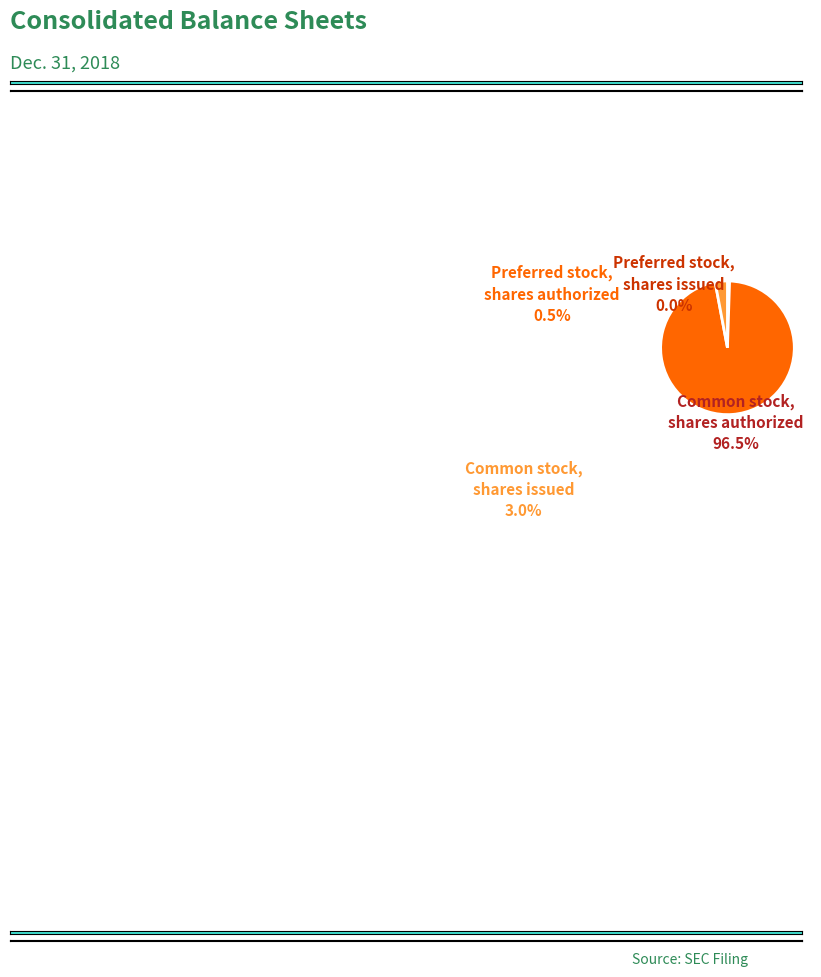

Which slice is the largest?

Common stock, shares authorized